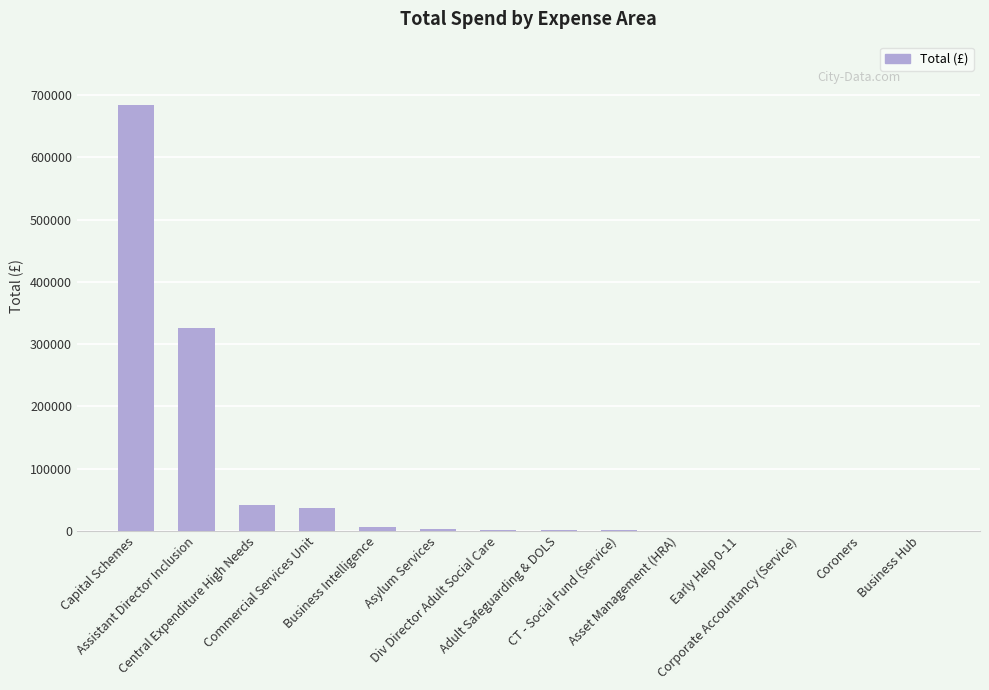

What is the sum of all values?

1104639.9